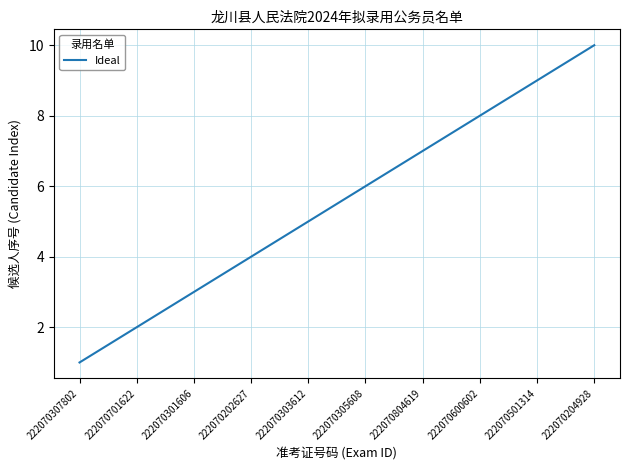

Where is the data nearest to the value 5?

222070303612